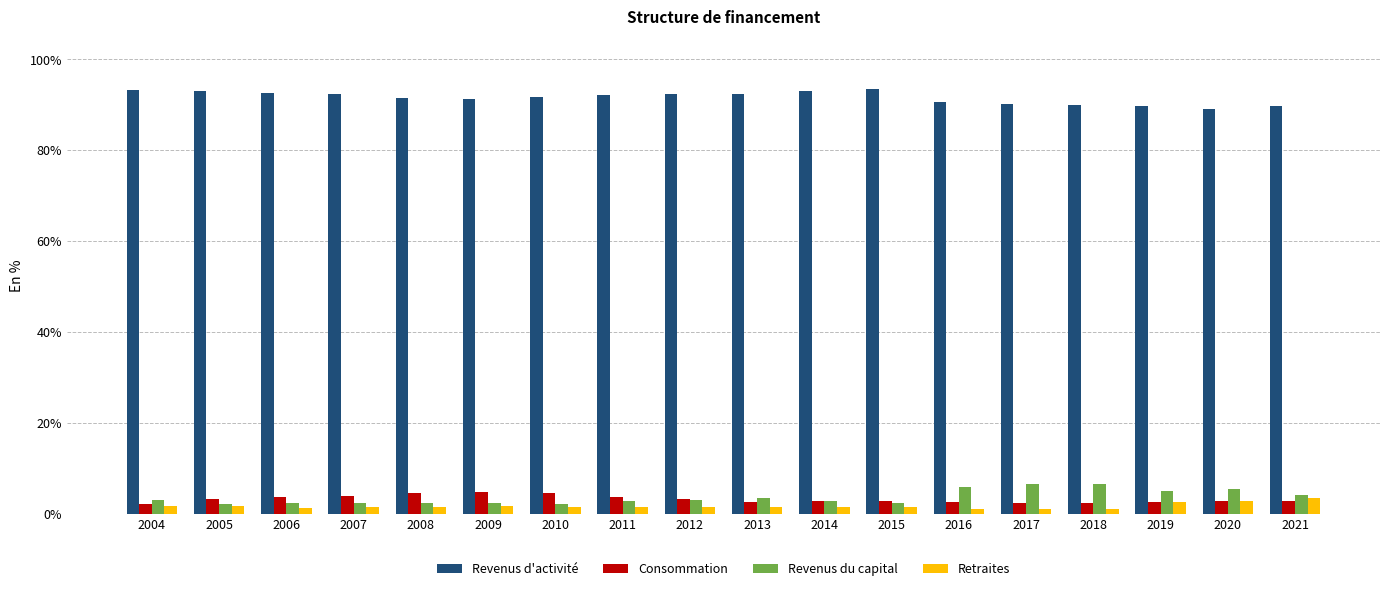

What is the value of the Consommation bar at the 14th from the left?

2.4